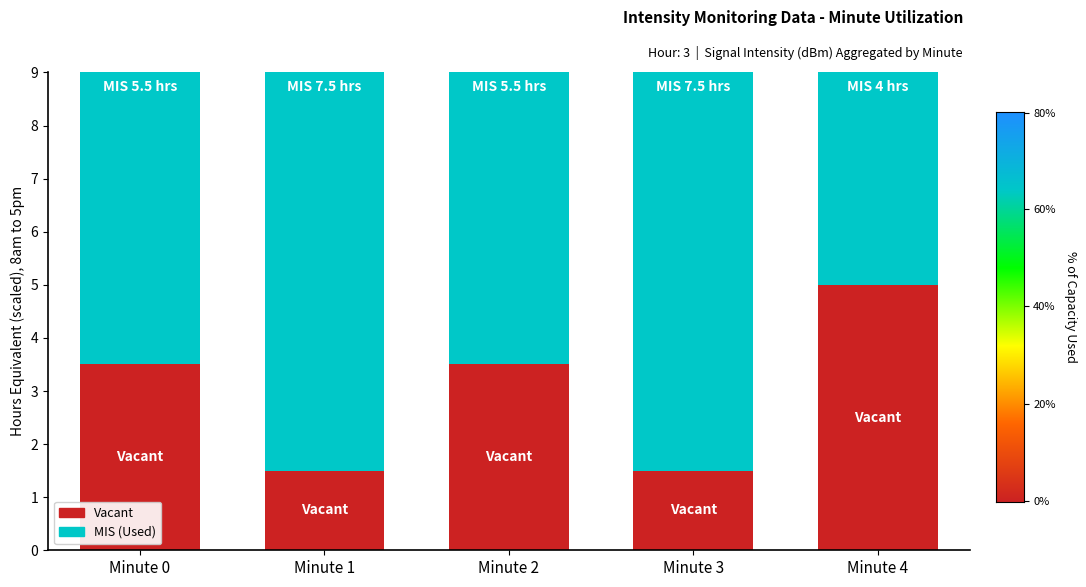

How many distinct data groups are displayed?

2